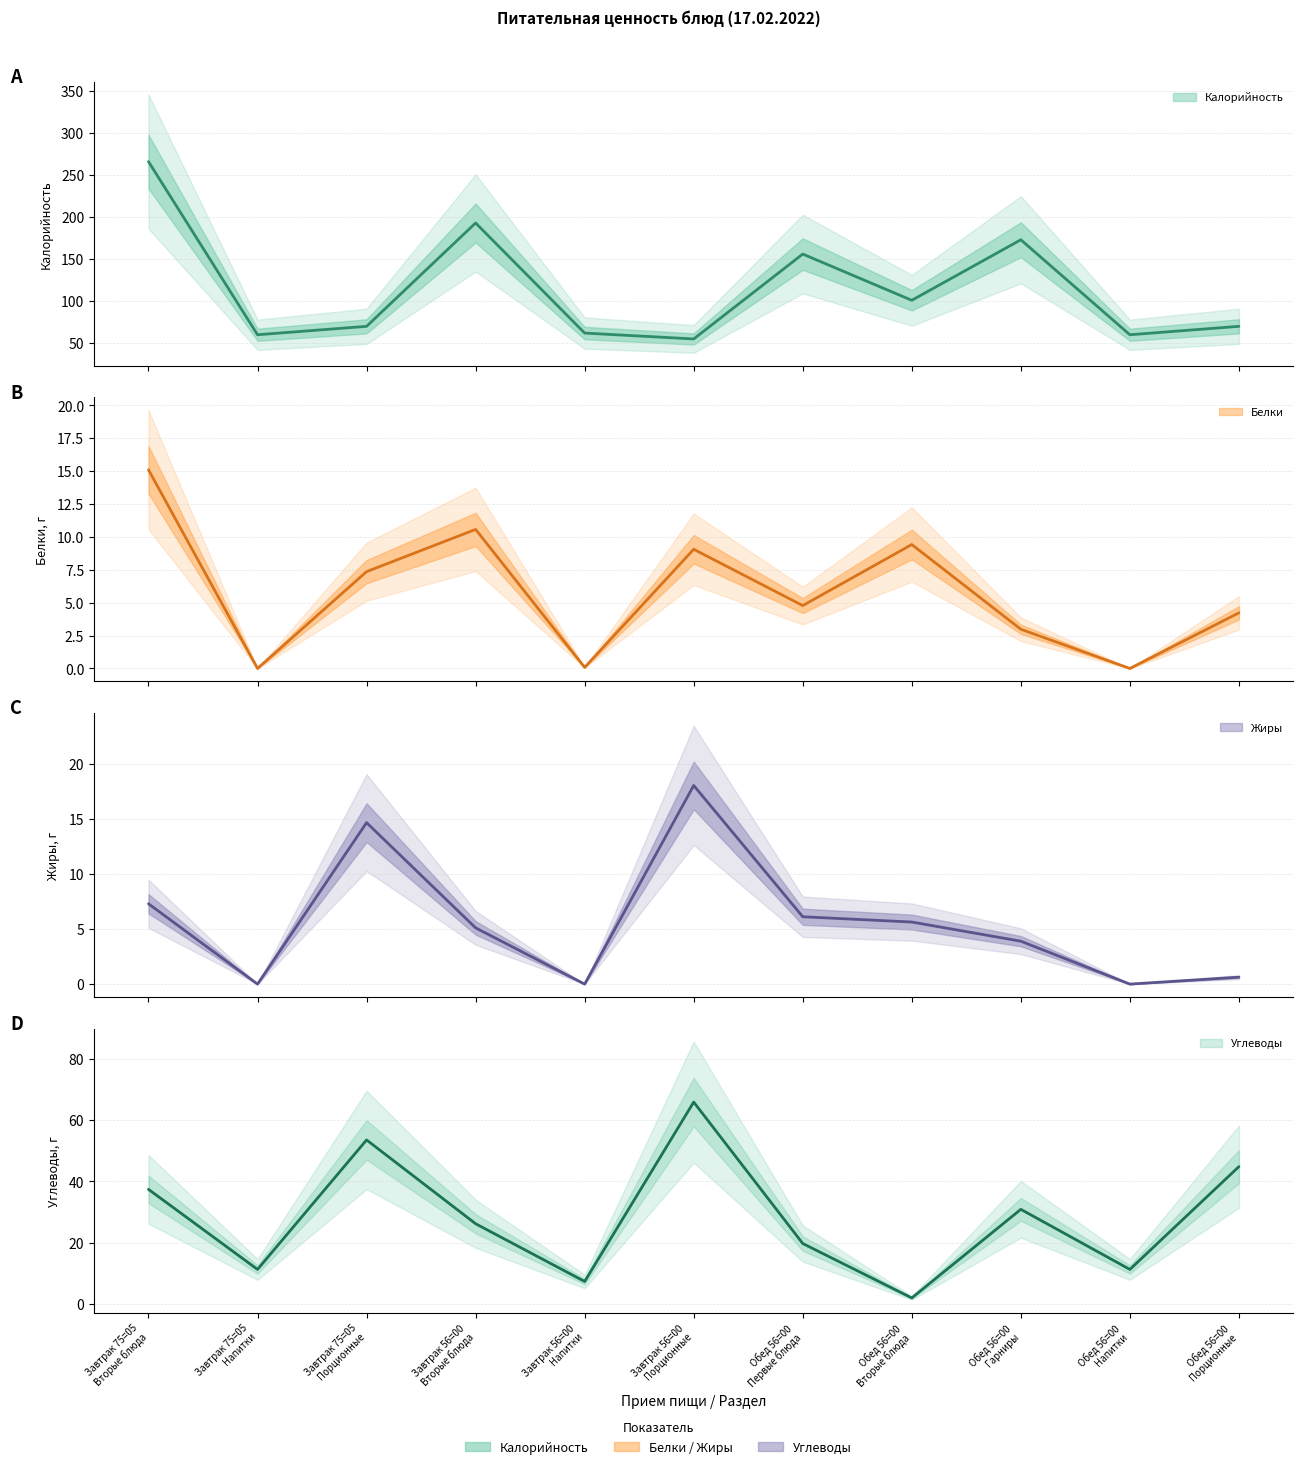

What is the difference between the maximum and minimum values in the Калорийность series?

211.0